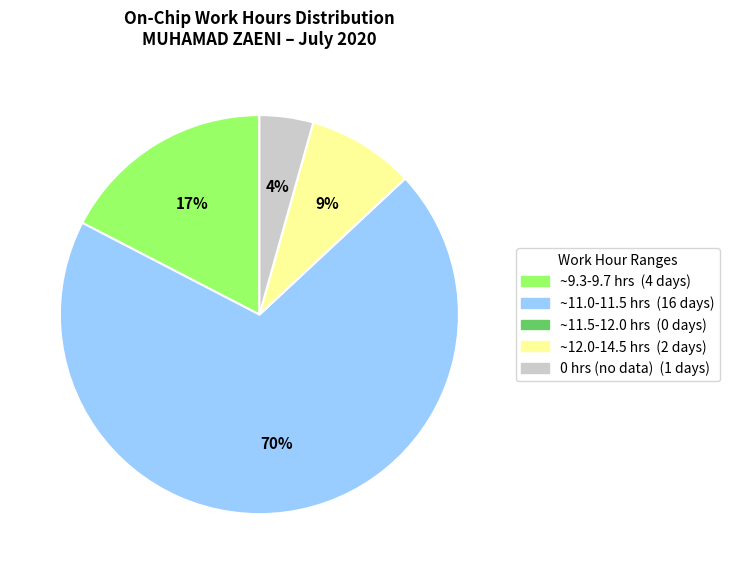

To the nearest percent, what is the average slice percentage?

20%